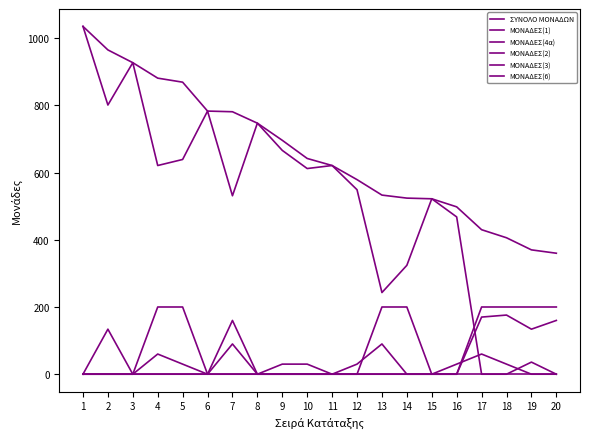

Reading left to right, transcribe all the data shown in this chart.

ΣΥΝΟΛΟ ΜΟΝΑΔΩΝ: 1=1035	2=965	3=927	4=881	5=869	6=783	7=781	8=747	9=696	10=642	11=621	12=579	13=533	14=524	15=522	16=498	17=430	18=406	19=370	20=360
ΜΟΝΑΔΕΣ(1): 1=0	2=0	3=0	4=200	5=200	6=0	7=0	8=0	9=0	10=0	11=0	12=0	13=200	14=200	15=0	16=0	17=200	18=200	19=200	20=200
ΜΟΝΑΔΕΣ(4α): 1=0	2=0	3=0	4=0	5=0	6=0	7=0	8=0	9=0	10=0	11=0	12=0	13=0	14=0	15=0	16=0	17=0	18=0	19=0	20=0
ΜΟΝΑΔΕΣ(2): 1=0	2=0	3=0	4=60	5=30	6=0	7=90	8=0	9=30	10=30	11=0	12=30	13=90	14=0	15=0	16=30	17=60	18=30	19=0	20=0
ΜΟΝΑΔΕΣ(3): 1=1035	2=801	3=927	4=621	5=639	6=783	7=531	8=747	9=666	10=612	11=621	12=549	13=243	14=324	15=522	16=468	17=0	18=0	19=36	20=0
ΜΟΝΑΔΕΣ(6): 1=0	2=134	3=0	4=0	5=0	6=0	7=160	8=0	9=0	10=0	11=0	12=0	13=0	14=0	15=0	16=0	17=170	18=176	19=134	20=160